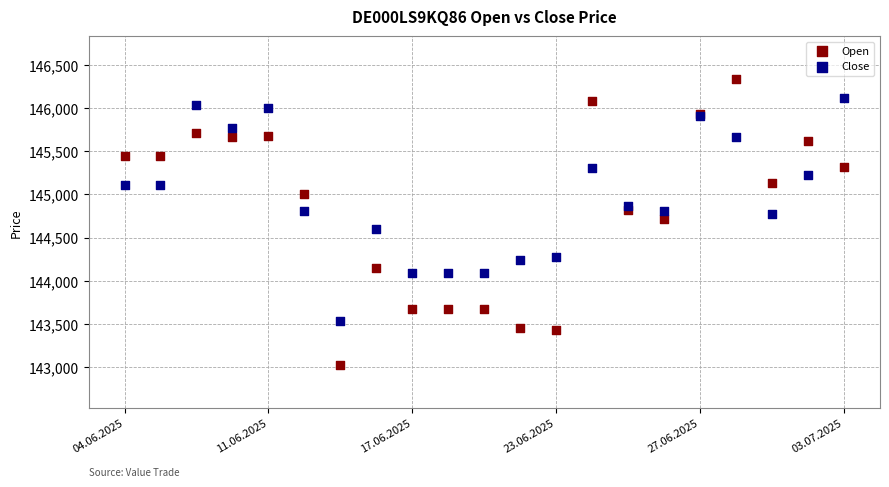

Which series reaches the minimum Y coordinate?

Open